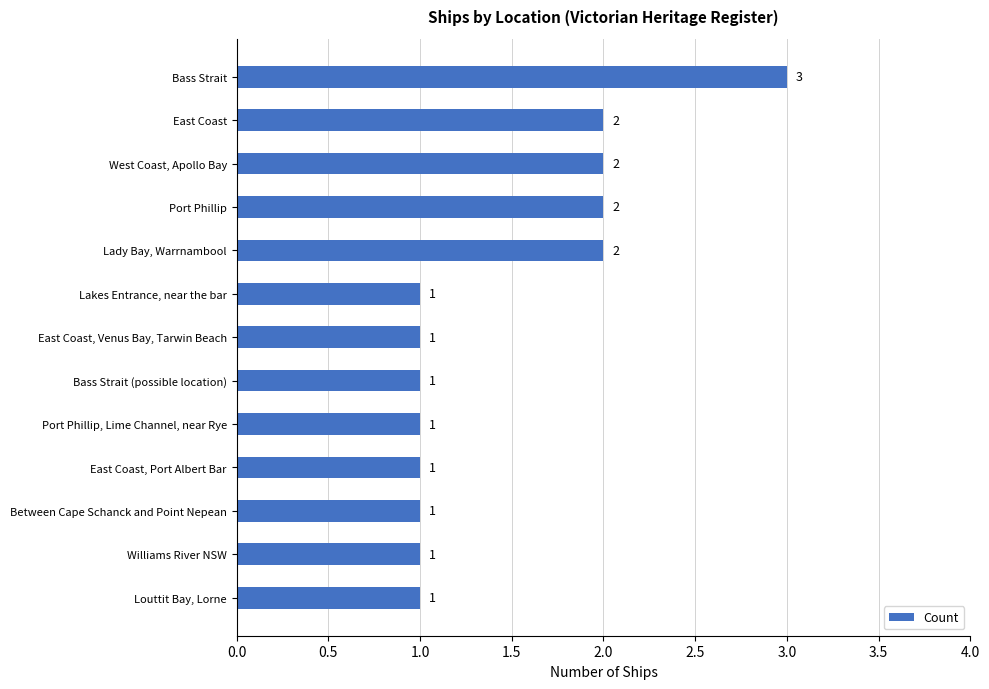

What is the average value?

1